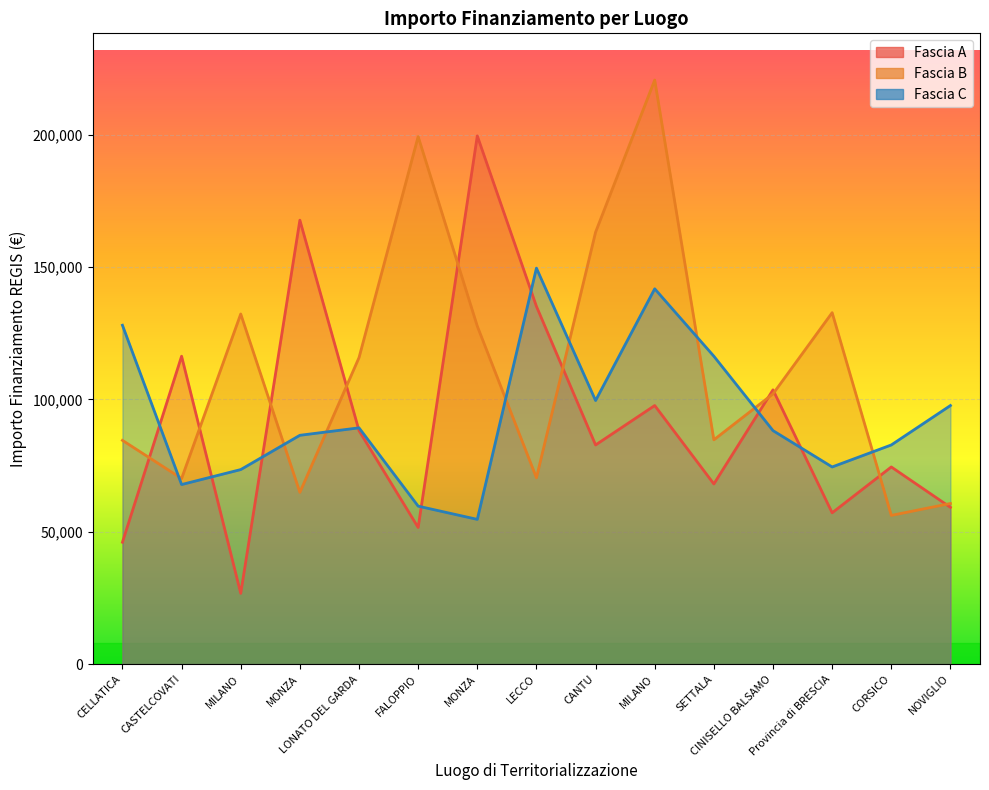

Is it true that Fascia A equals 59229.0 at NOVIGLIO?

True